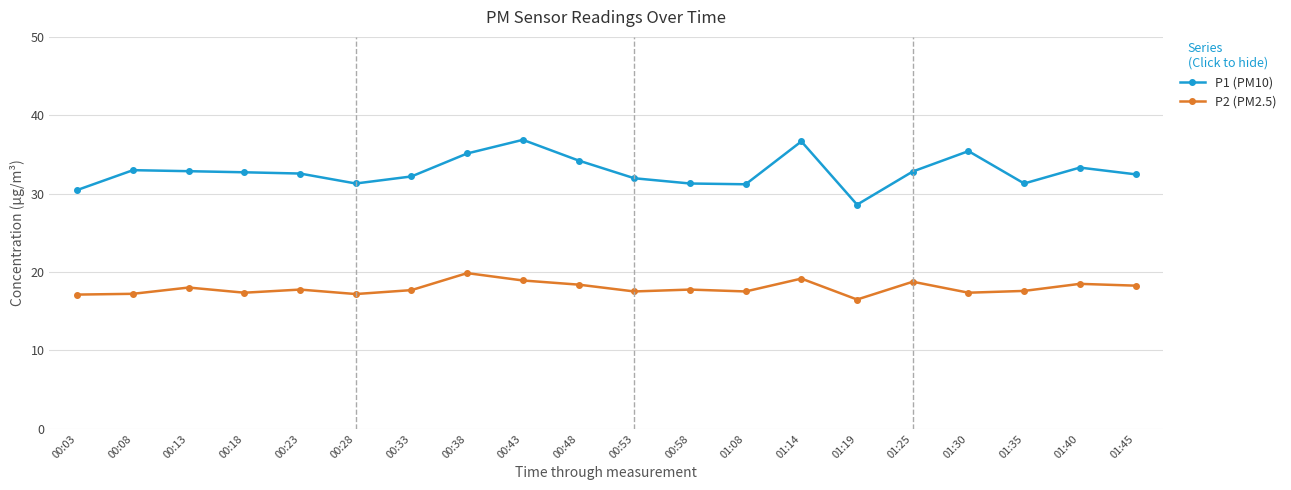

What is the greatest value displayed?

36.9